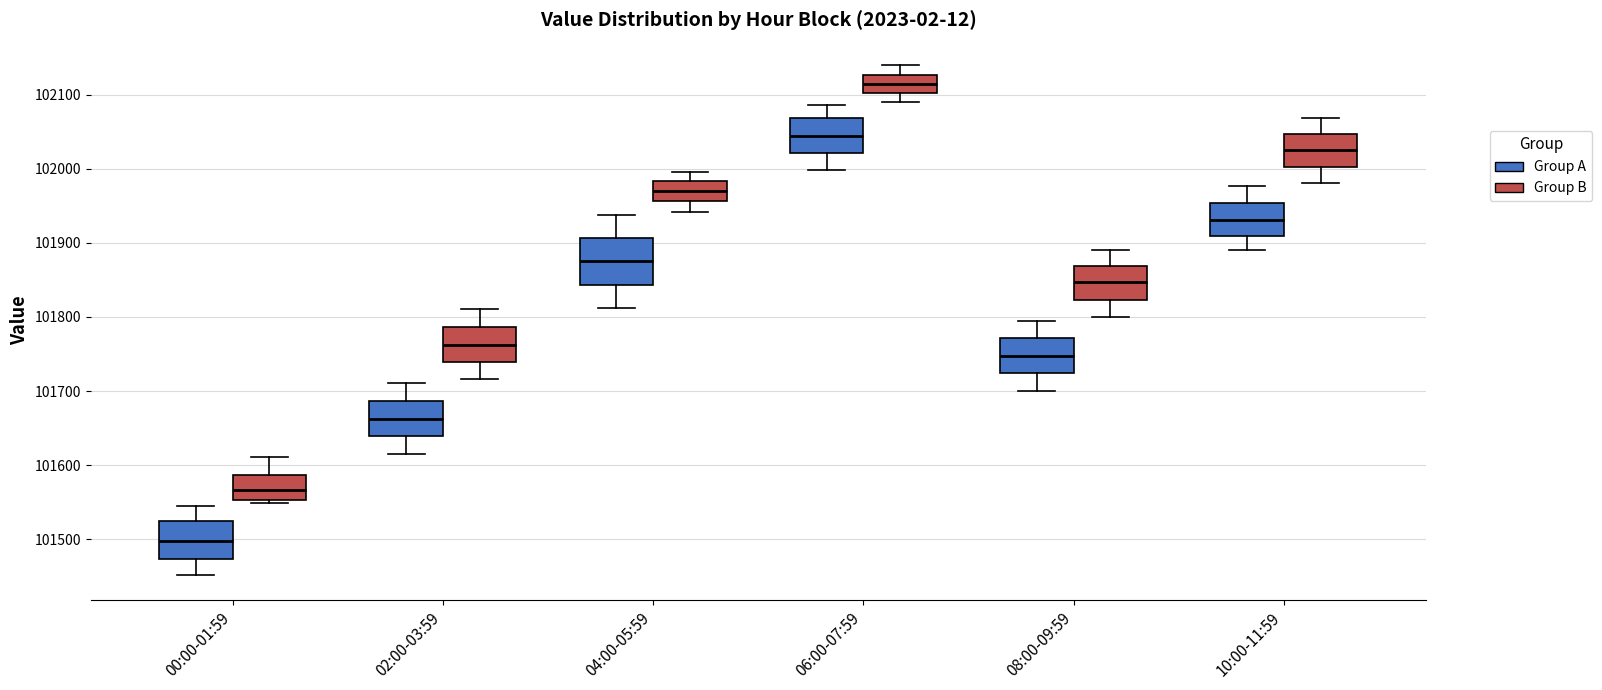

Which box's median line is the lowest?

00:00-01:59 (Group A)